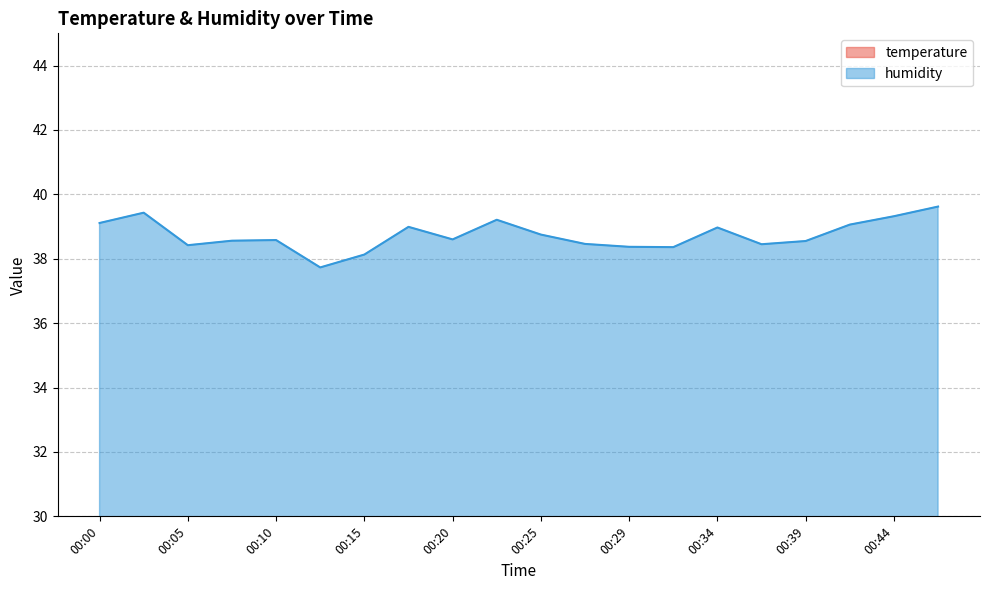

What is the greatest value displayed?

39.6